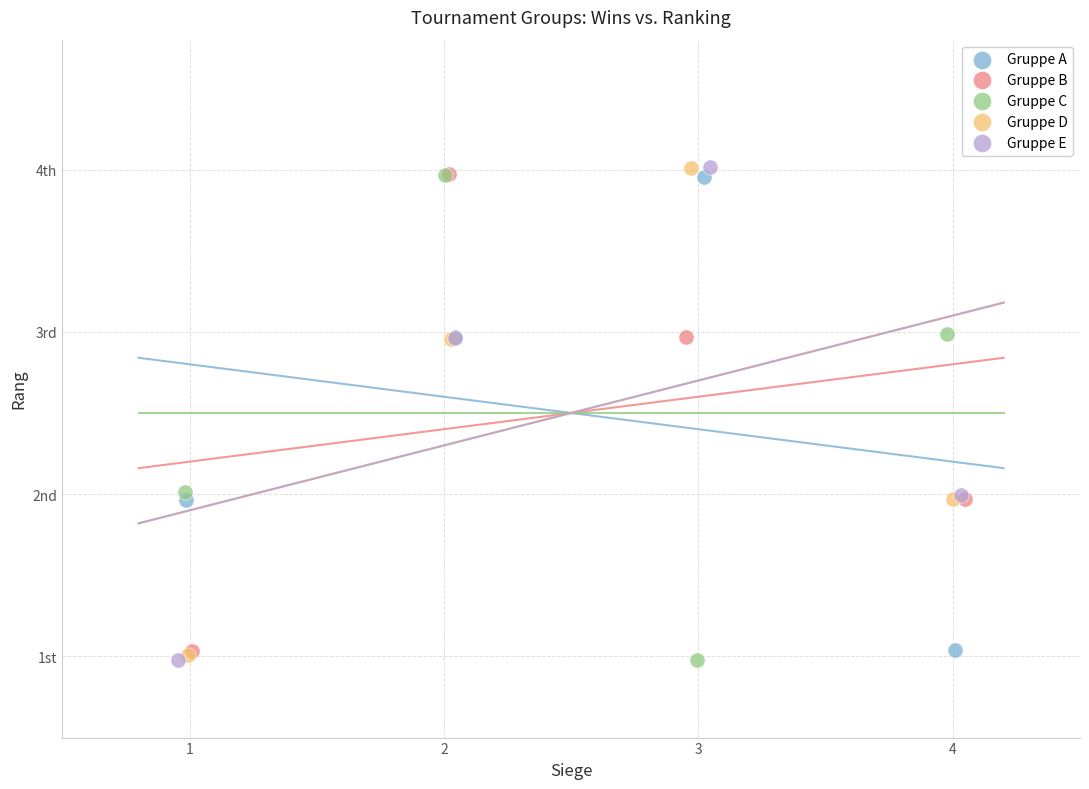

What are all the series names shown in the legend?

Gruppe A, Gruppe B, Gruppe C, Gruppe D, Gruppe E